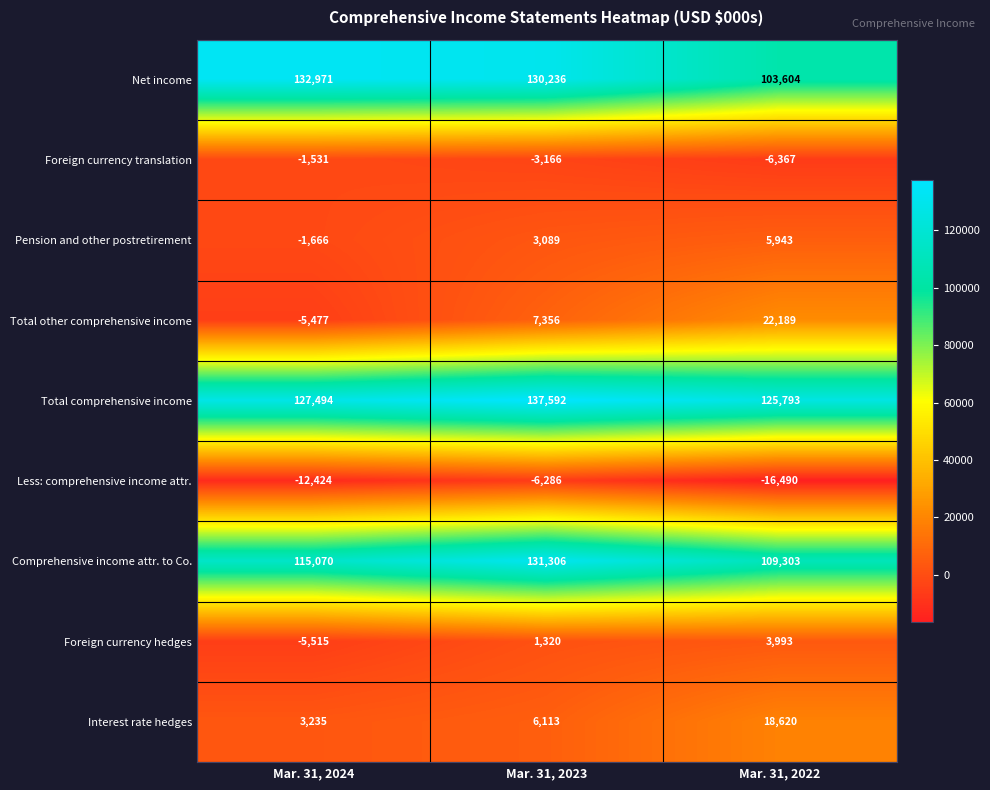

Is it true that Total other comprehensive income equals 1700 at Mar. 31, 2023?

False